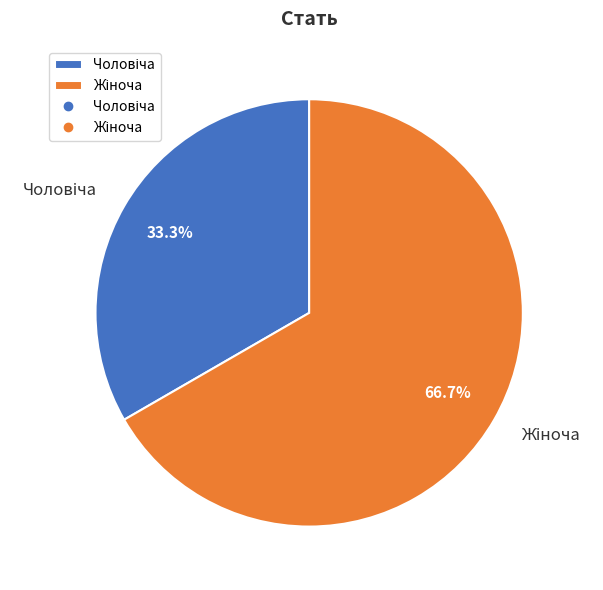

Does any single category account for the majority?

Yes